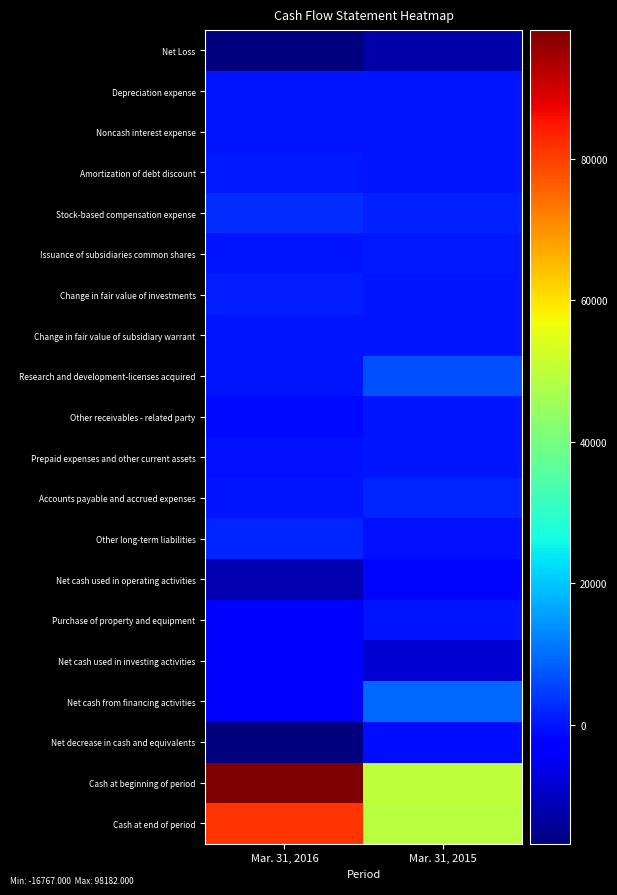

Reading right to left, what are all the values shown in this chart?

Net Loss: Mar. 31, 2015=-12535	Mar. 31, 2016=-16643
Depreciation expense: Mar. 31, 2015=6	Mar. 31, 2016=4
Noncash interest expense: Mar. 31, 2015=188	Mar. 31, 2016=0
Amortization of debt discount: Mar. 31, 2015=0	Mar. 31, 2016=369
Stock-based compensation expense: Mar. 31, 2015=1470	Mar. 31, 2016=2866
Issuance of subsidiaries common shares: Mar. 31, 2015=513	Mar. 31, 2016=48
Change in fair value of investments: Mar. 31, 2015=215	Mar. 31, 2016=918
Change in fair value of subsidiary warrant: Mar. 31, 2015=0	Mar. 31, 2016=89
Research and development-licenses acquired: Mar. 31, 2015=6929	Mar. 31, 2016=35
Other receivables - related party: Mar. 31, 2015=0	Mar. 31, 2016=-1158
Prepaid expenses and other current assets: Mar. 31, 2015=22	Mar. 31, 2016=-166
Accounts payable and accrued expenses: Mar. 31, 2015=1853	Mar. 31, 2016=169
Other long-term liabilities: Mar. 31, 2015=-500	Mar. 31, 2016=1832
Net cash used in operating activities: Mar. 31, 2015=-1905	Mar. 31, 2016=-11637
Purchase of property and equipment: Mar. 31, 2015=0	Mar. 31, 2016=-2293
Net cash used in investing activities: Mar. 31, 2015=-8287	Mar. 31, 2016=-2703
Net cash from financing activities: Mar. 31, 2015=9361	Mar. 31, 2016=-2427
Net decrease in cash and equivalents: Mar. 31, 2015=-831	Mar. 31, 2016=-16767
Cash at beginning of period: Mar. 31, 2015=49759	Mar. 31, 2016=98182
Cash at end of period: Mar. 31, 2015=48928	Mar. 31, 2016=81415